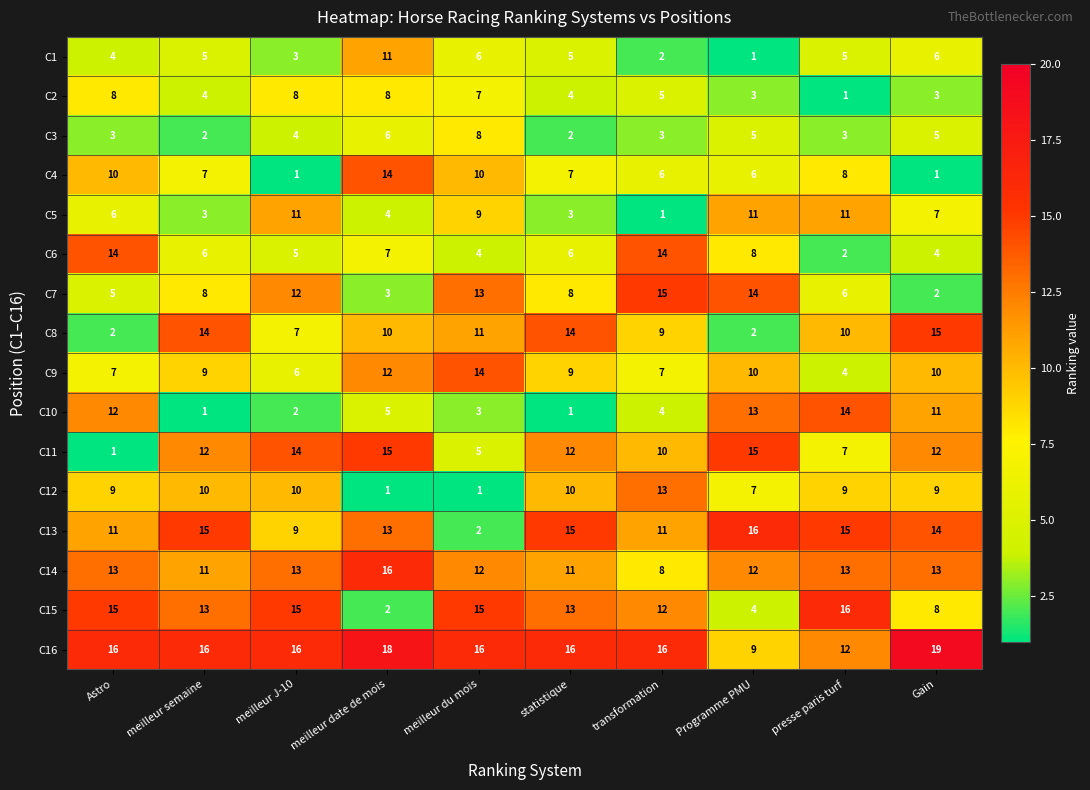

How many categories are shown in the chart?

10